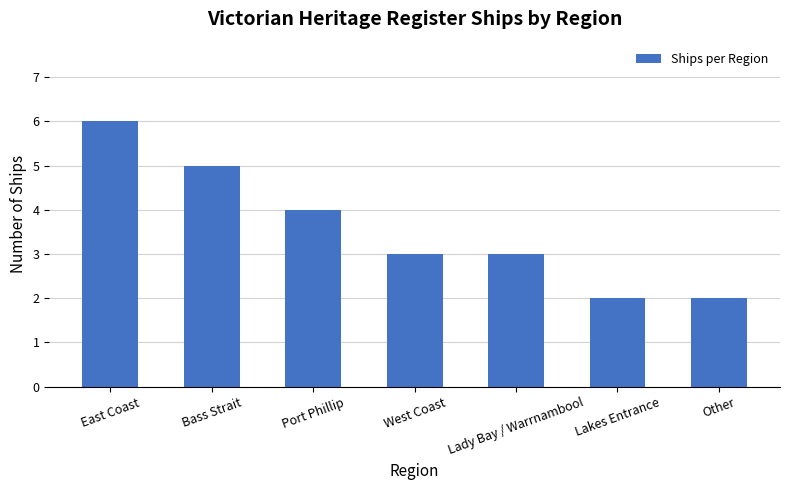

What is the sum of the values at East Coast and Port Phillip?

10